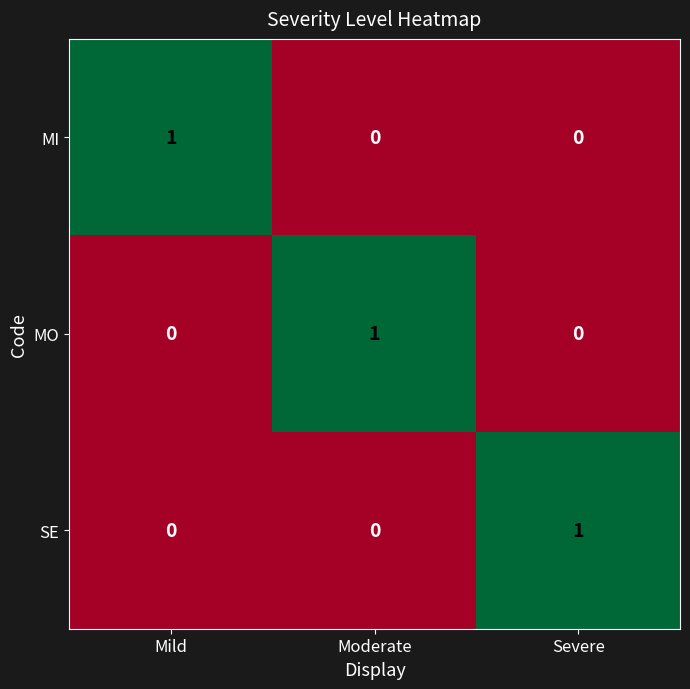

Count the MO values in the range 0 to 1.

3